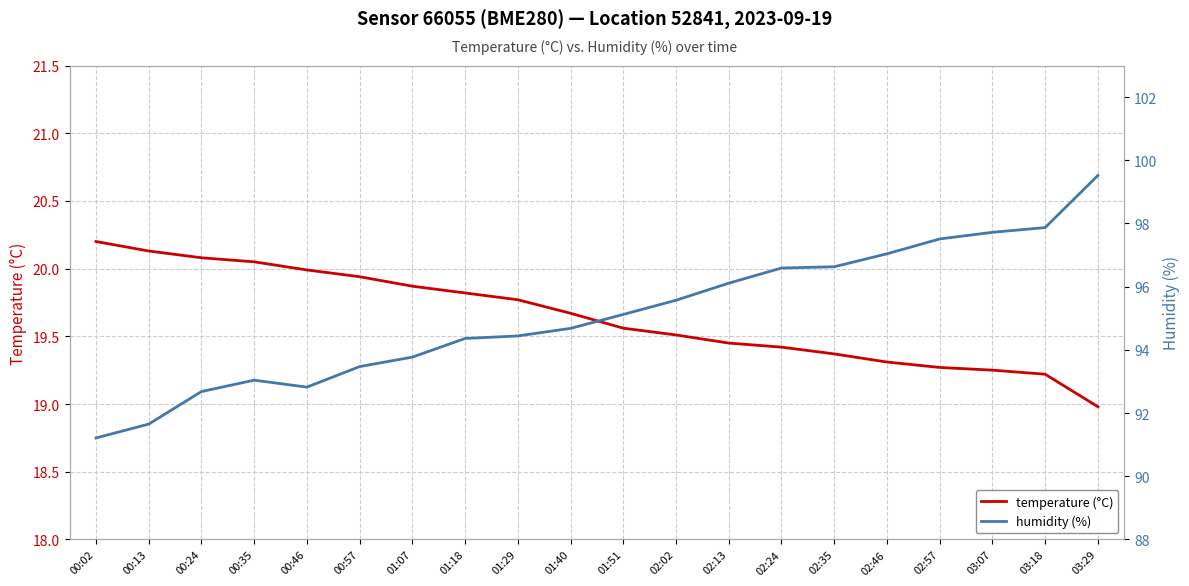

True or false: humidity (%) and temperature (°C) cross at least once.

False